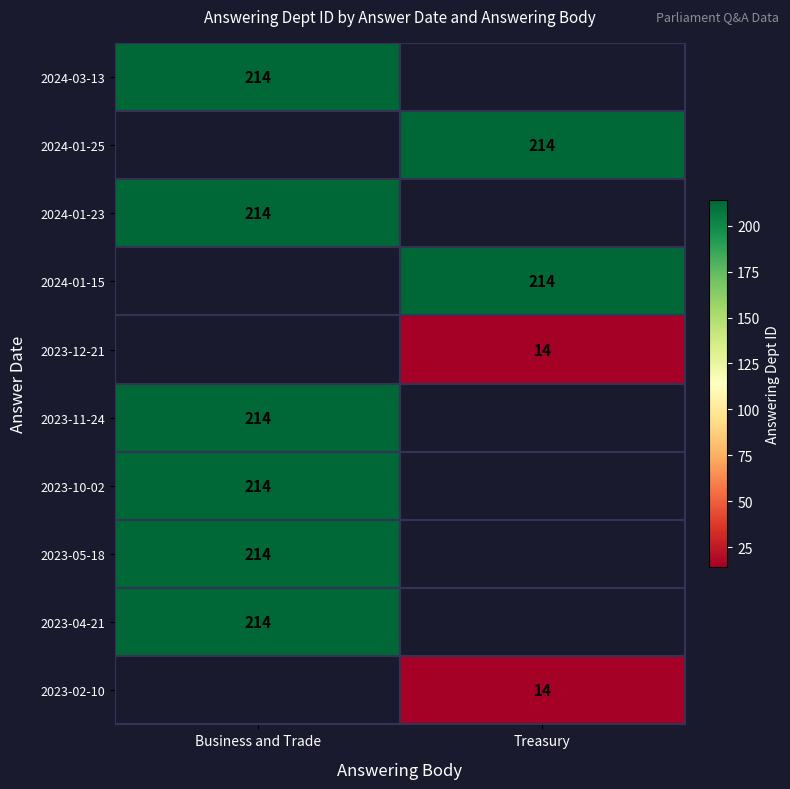

Is it true that 2023-04-21 equals 354 at Business and Trade?

False